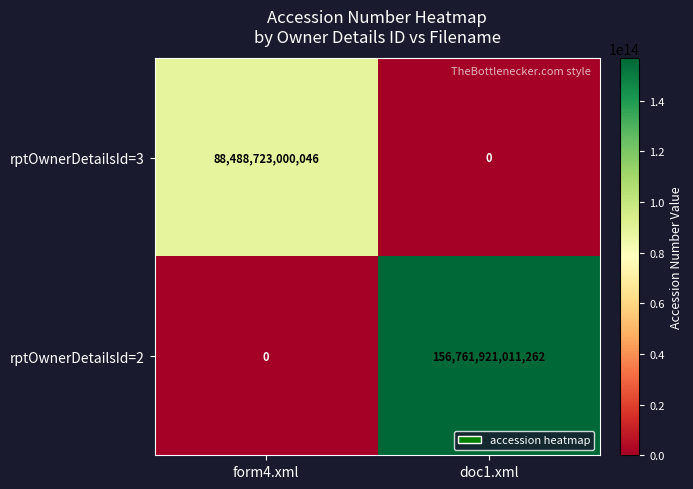

Which series has the largest total across all categories?

rptOwnerDetailsId=2